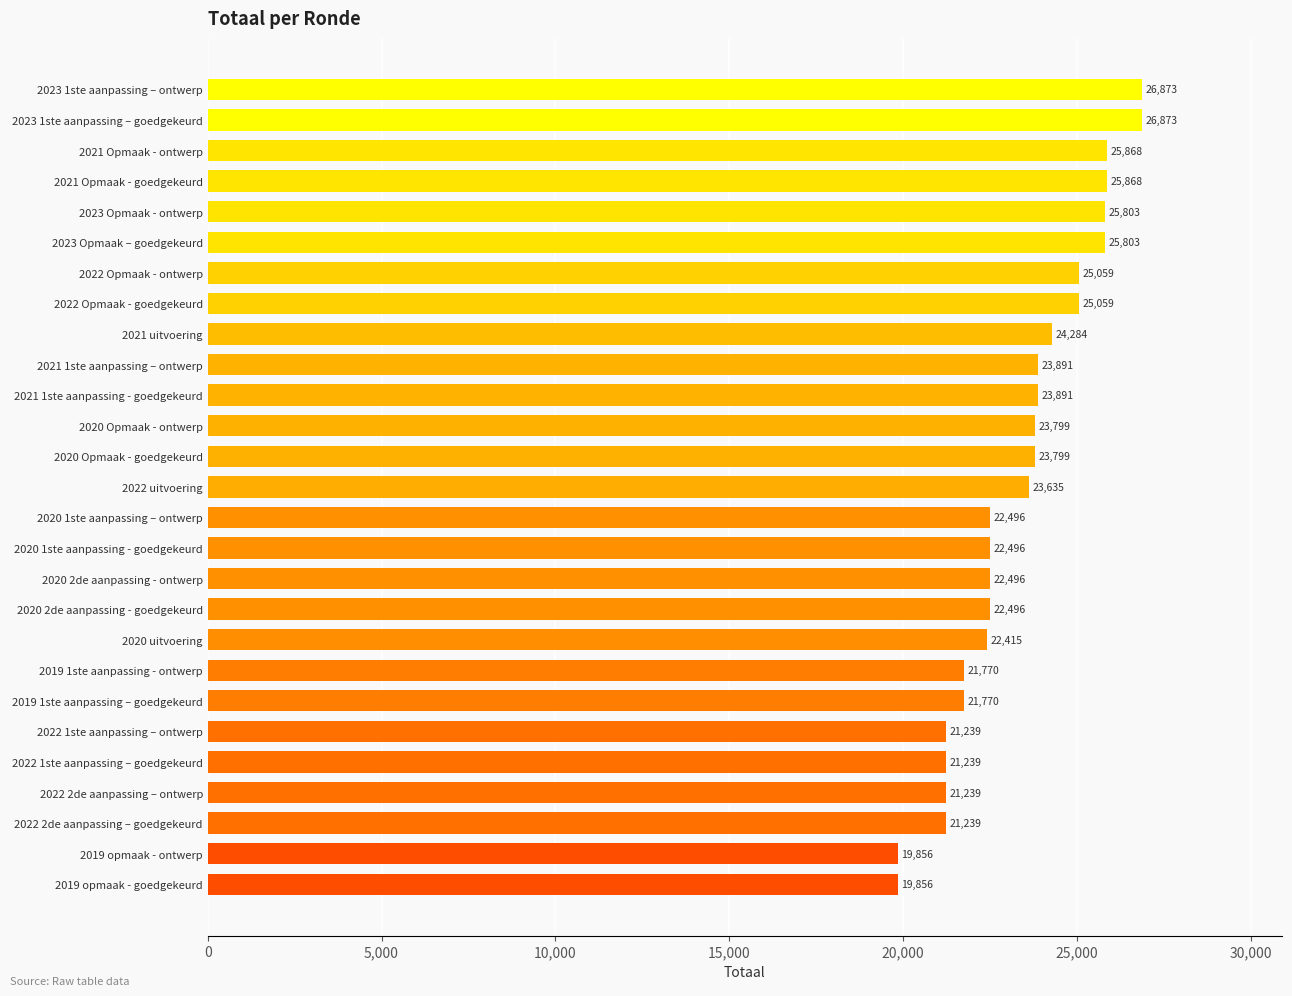

What is the change in value from 2019 opmaak - ontwerp to 2023 1ste aanpassing – ontwerp?

+7017